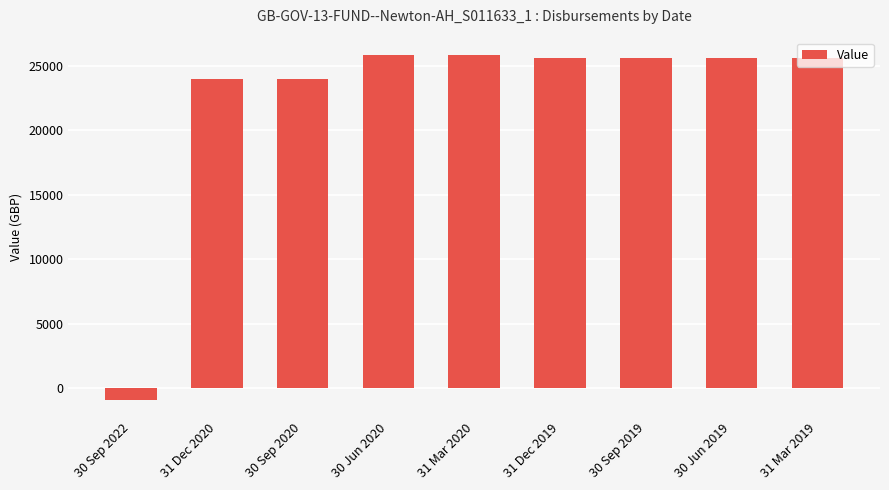

What is the greatest value displayed?

25866.6